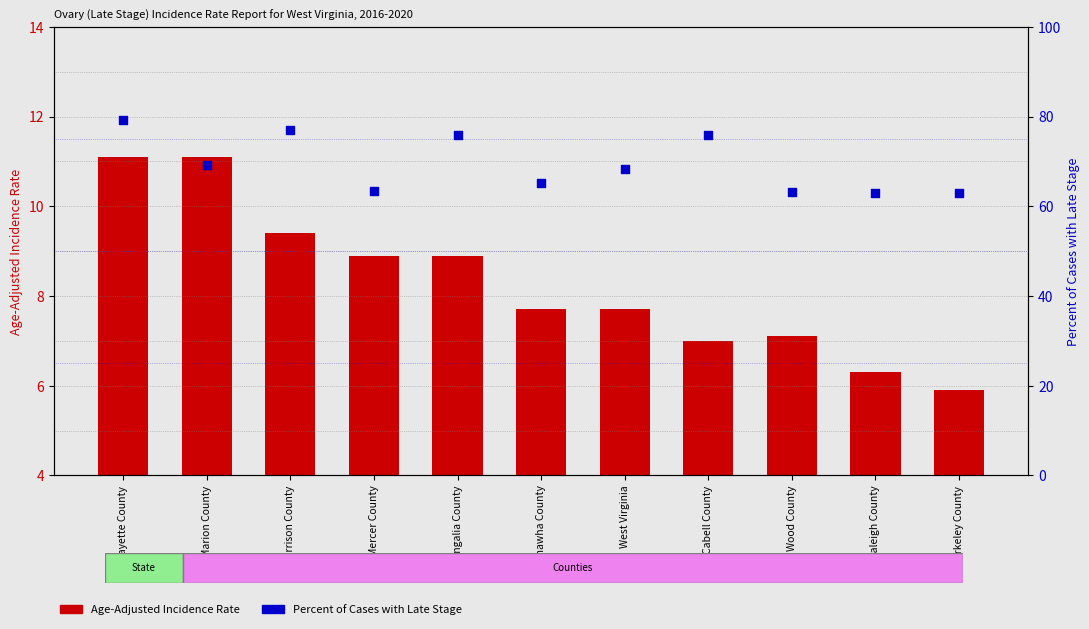

At which category is the sum across all series the highest?

Fayette County